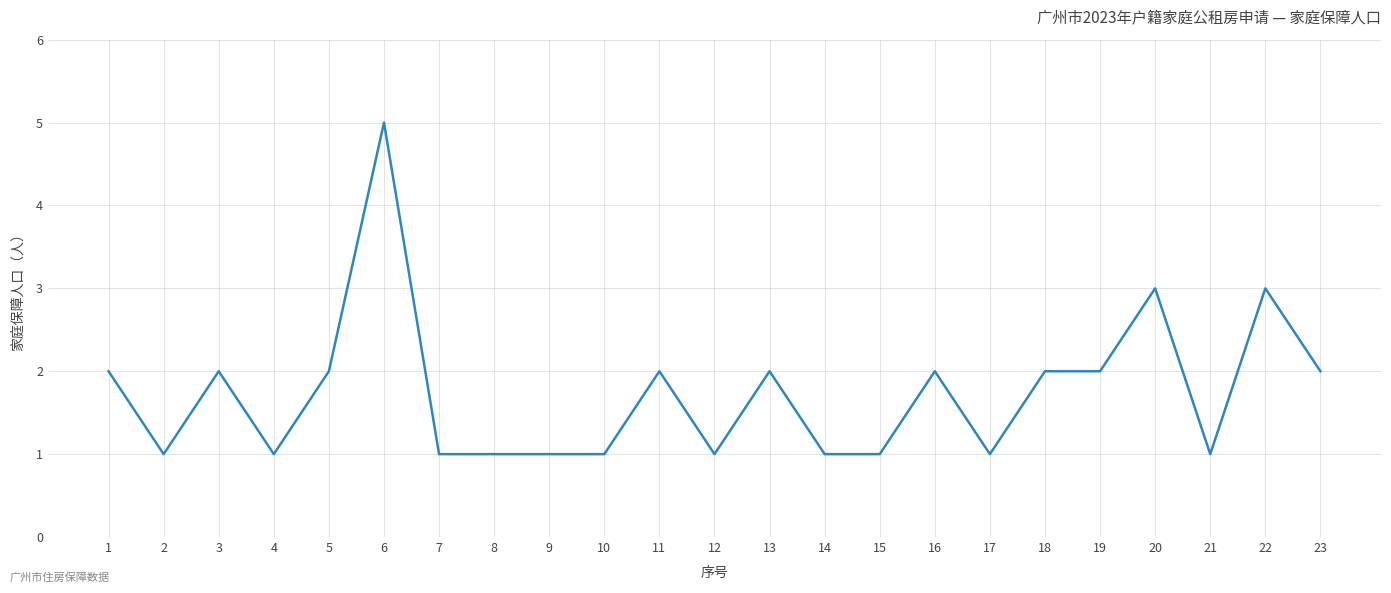

How many lines are shown in the chart?

1